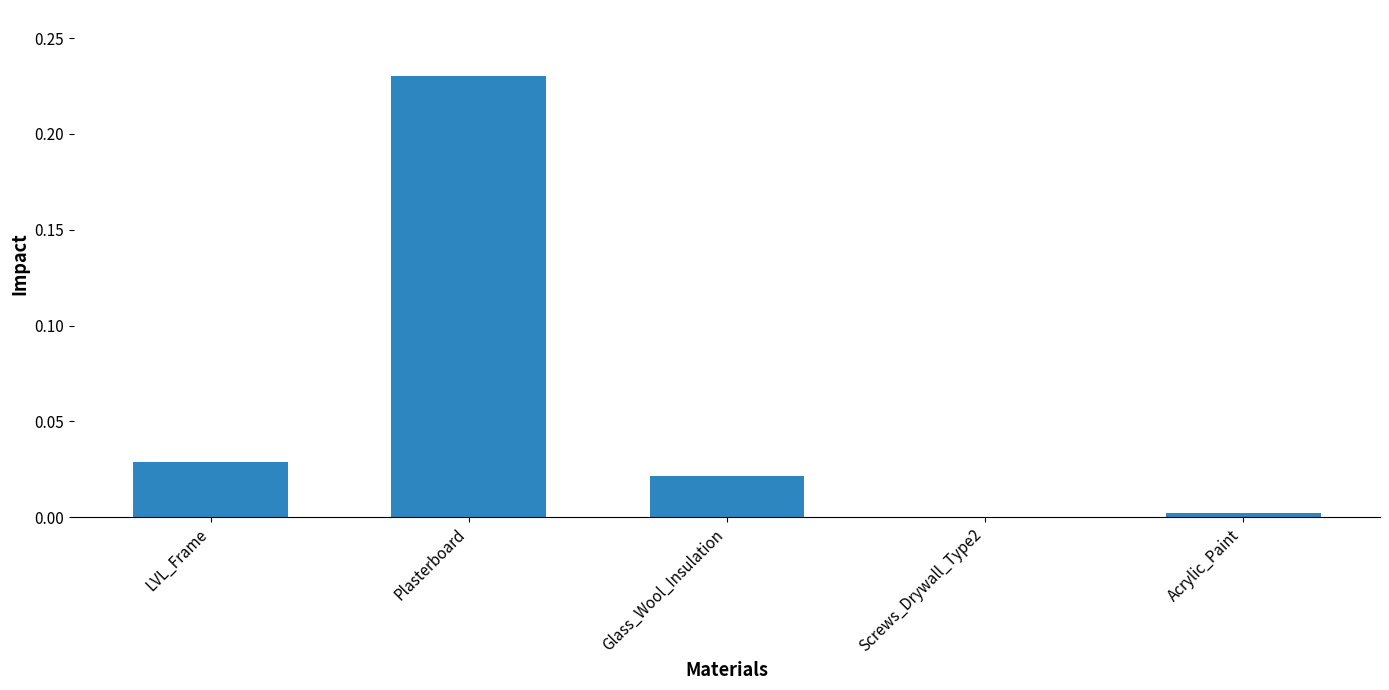

Is it true that the value at Acrylic_Paint is 0.0?

True